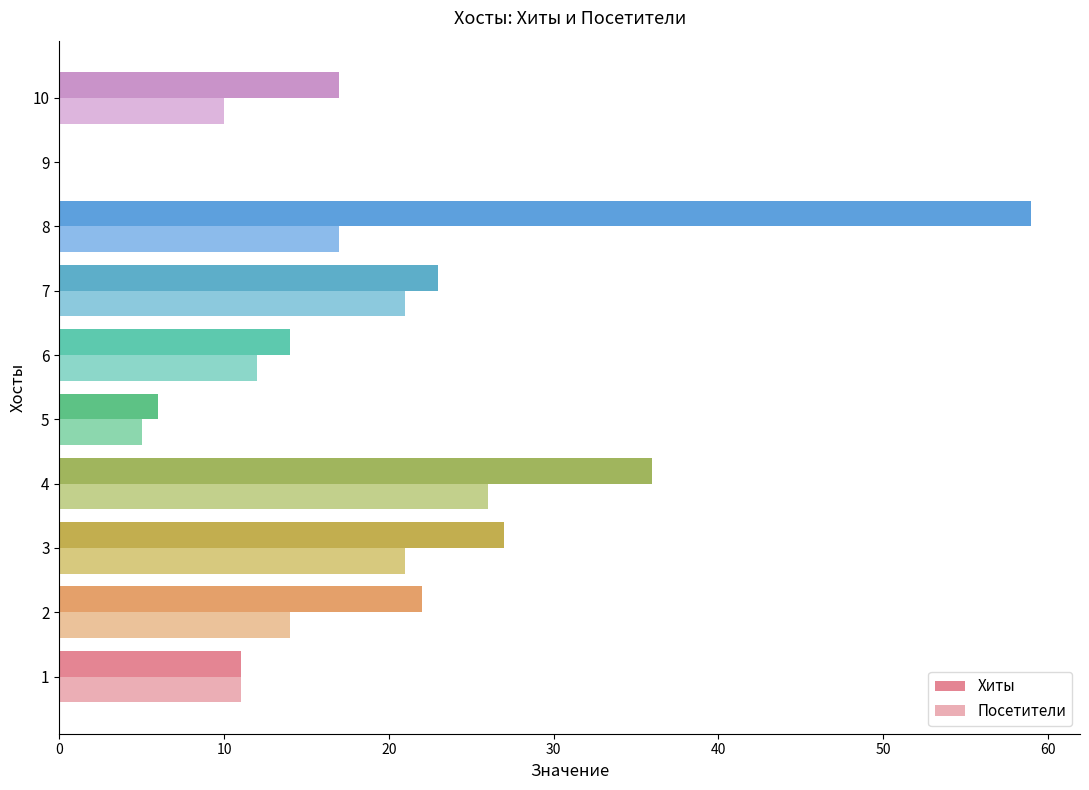

What is the maximum value for Хиты?

59